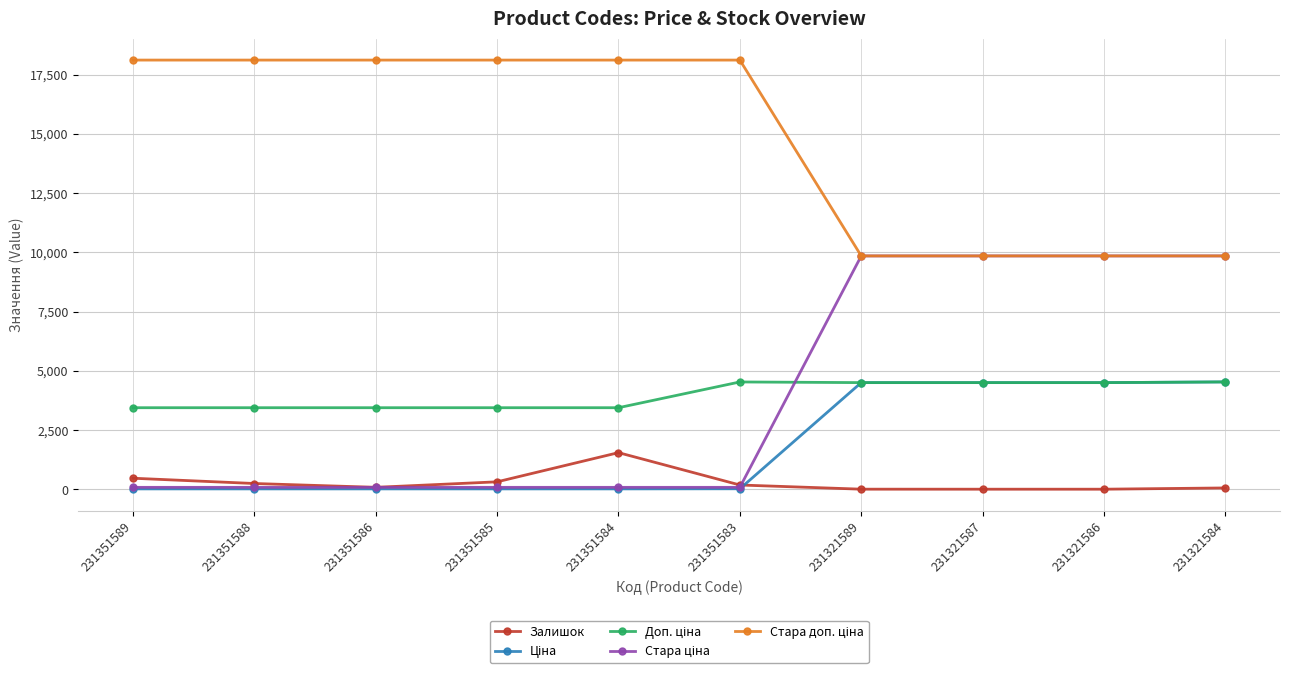

At how many categories does at least one series exceed 5921?

10